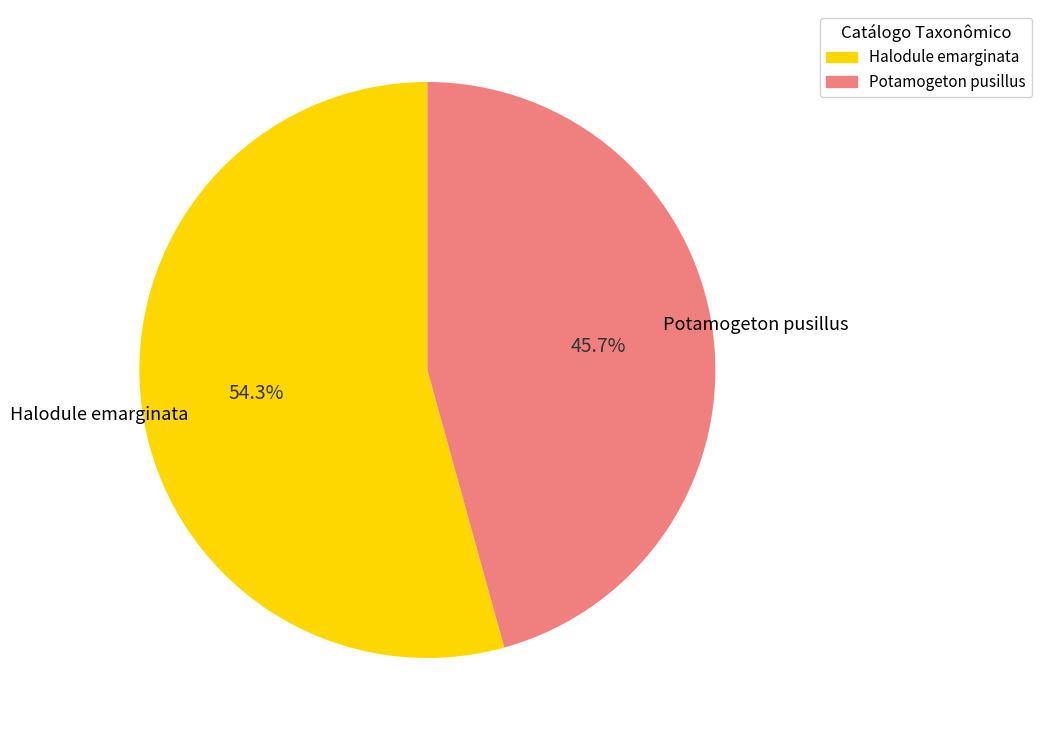

Is the sum of Potamogeton pusillus and Halodule emarginata greater than half?

Yes